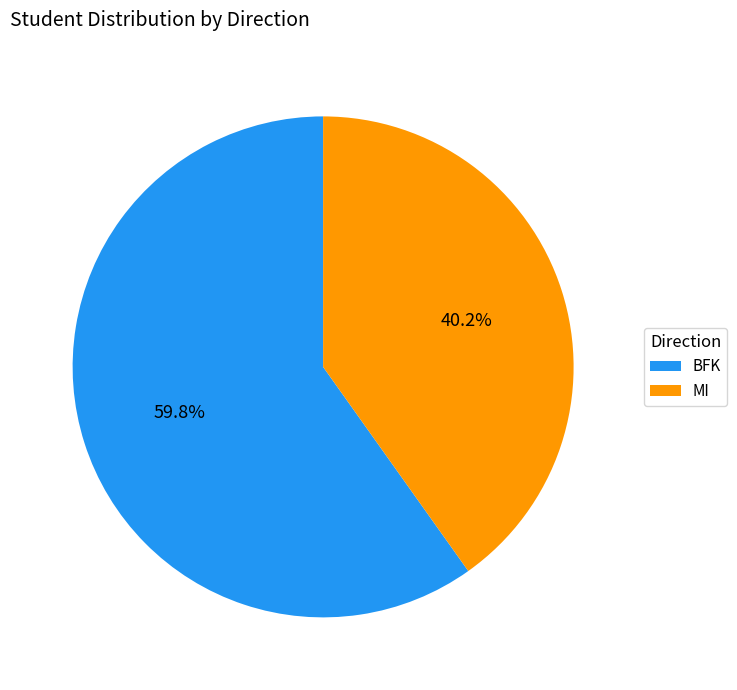

What is the largest slice in the pie chart?

BFK